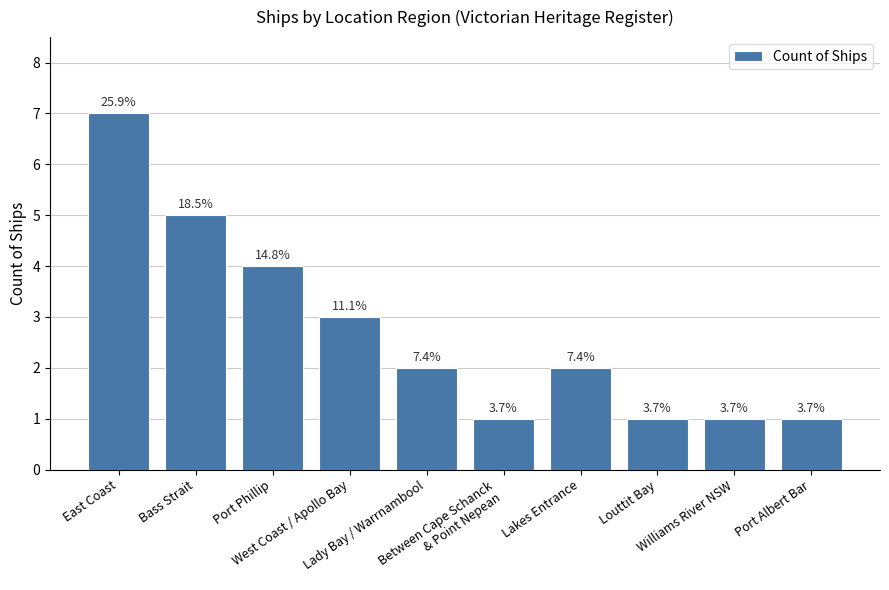

Does the chart contain any negative values?

No